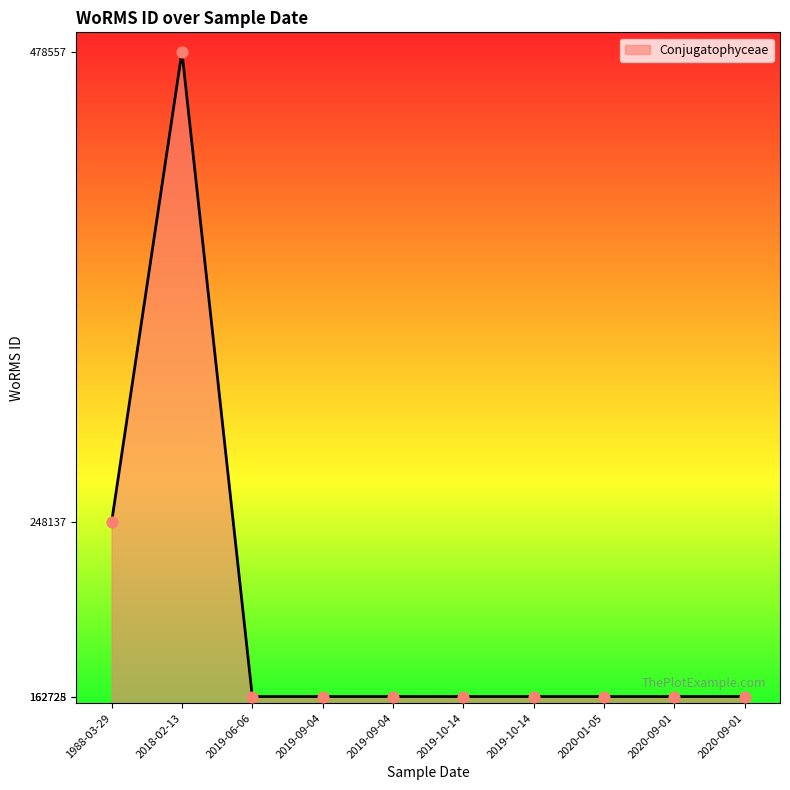

Approximately how many times larger is the value at 2019-09-04 compared to 1988-03-29?

0.7